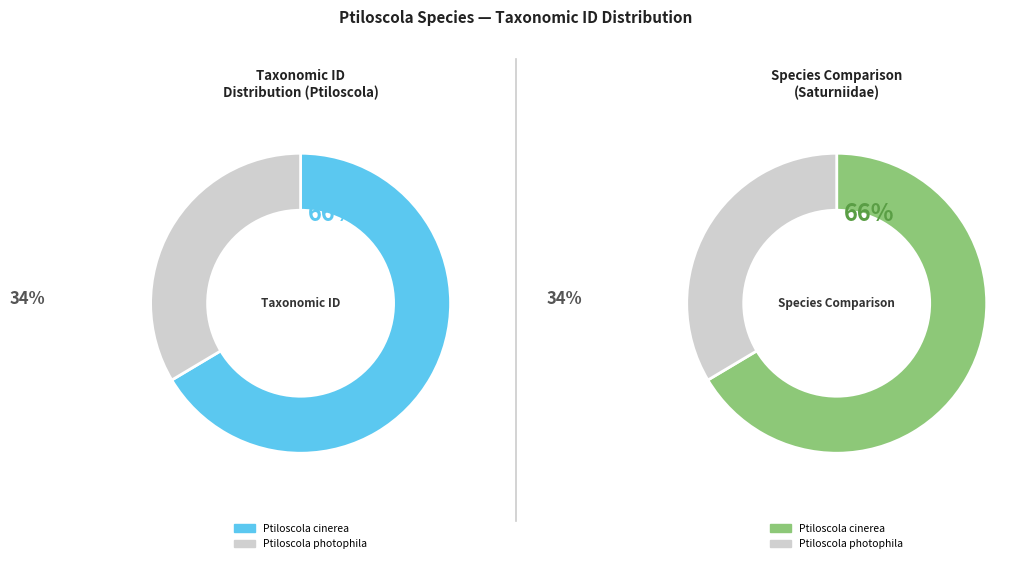

To the nearest percent, what is the difference between the largest and smallest slice percentages?

33%